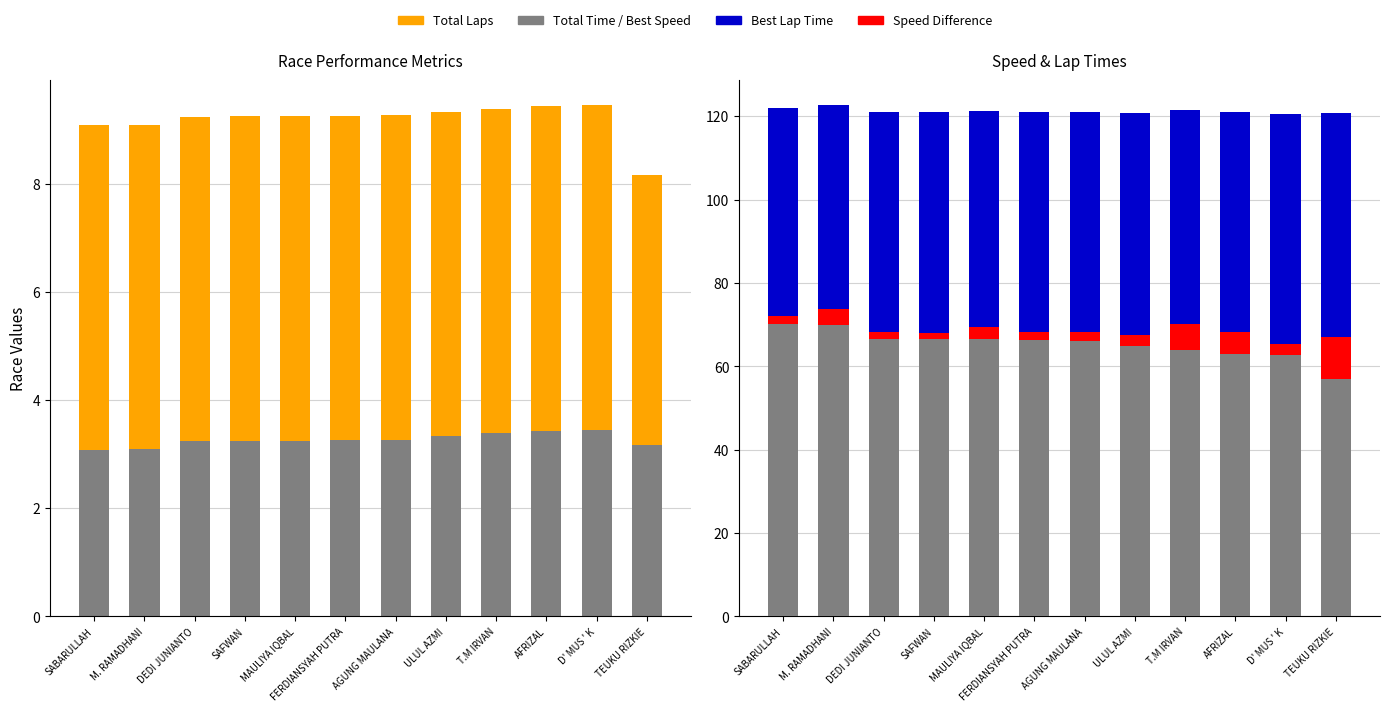

Which has a higher value, SABARULLAH or AFRIZAL?

AFRIZAL